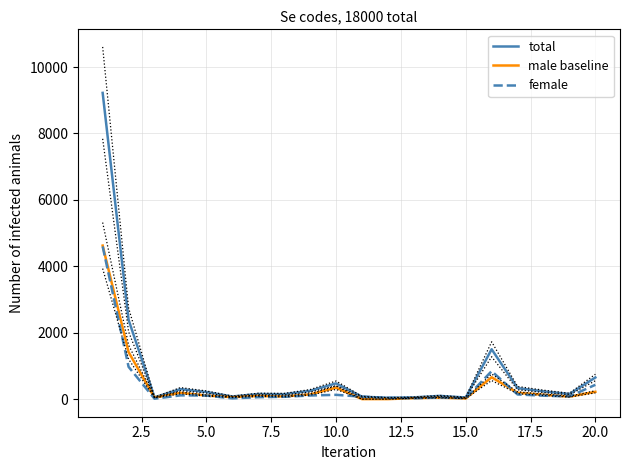

What is the maximum value for total?

9221